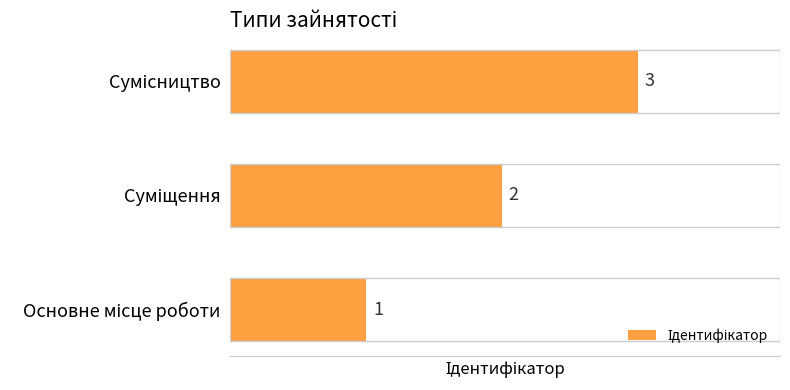

What is the maximum value shown in the chart?

3